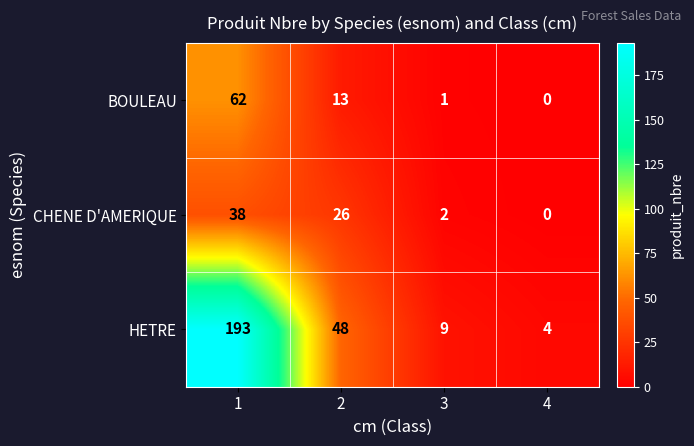

Which category has the lowest value across all series?

4